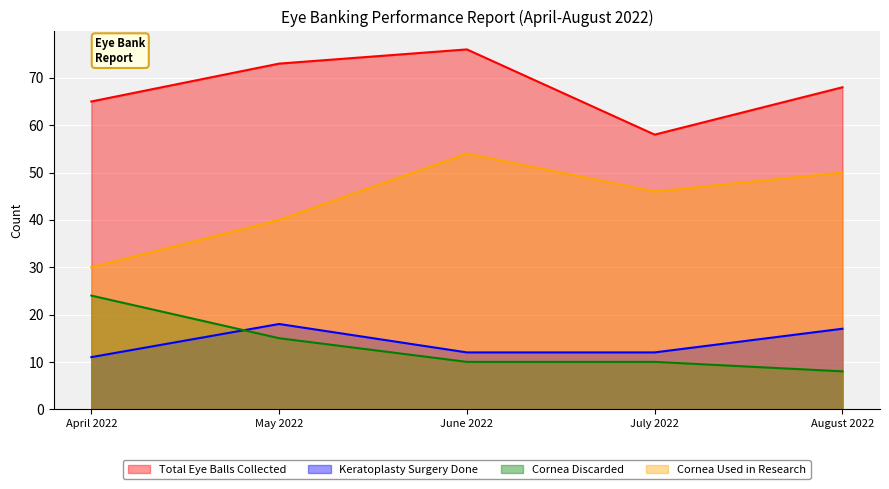

What is the value of the Total Eye Balls Collected point at the 3rd from the left?

76